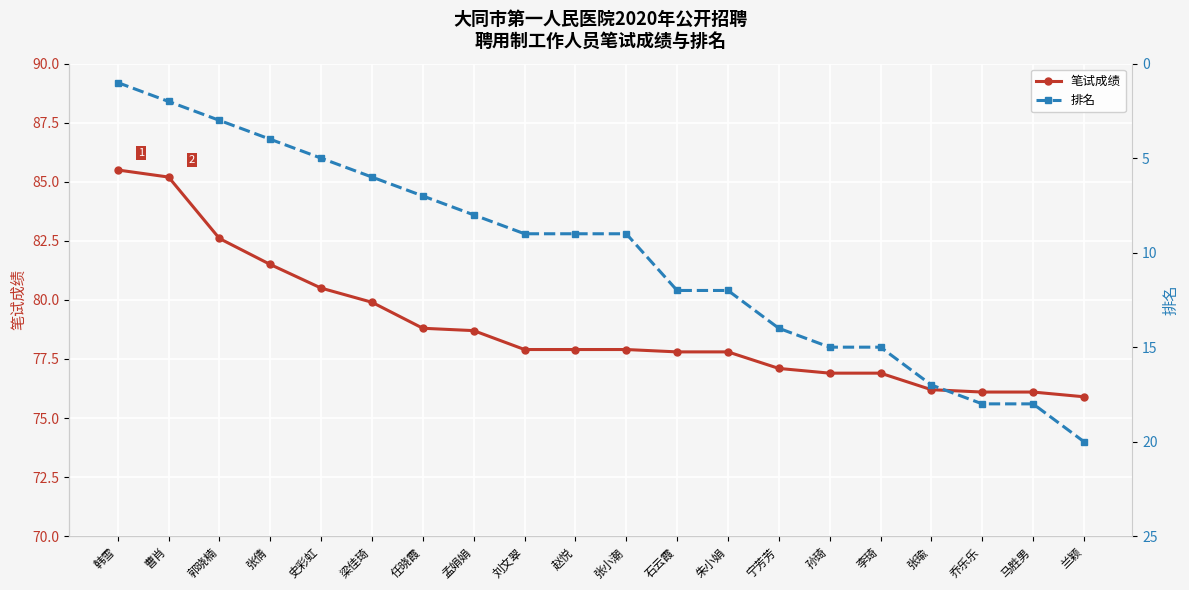

What is the difference between the second highest and minimum values in the 排名 series?

17.0